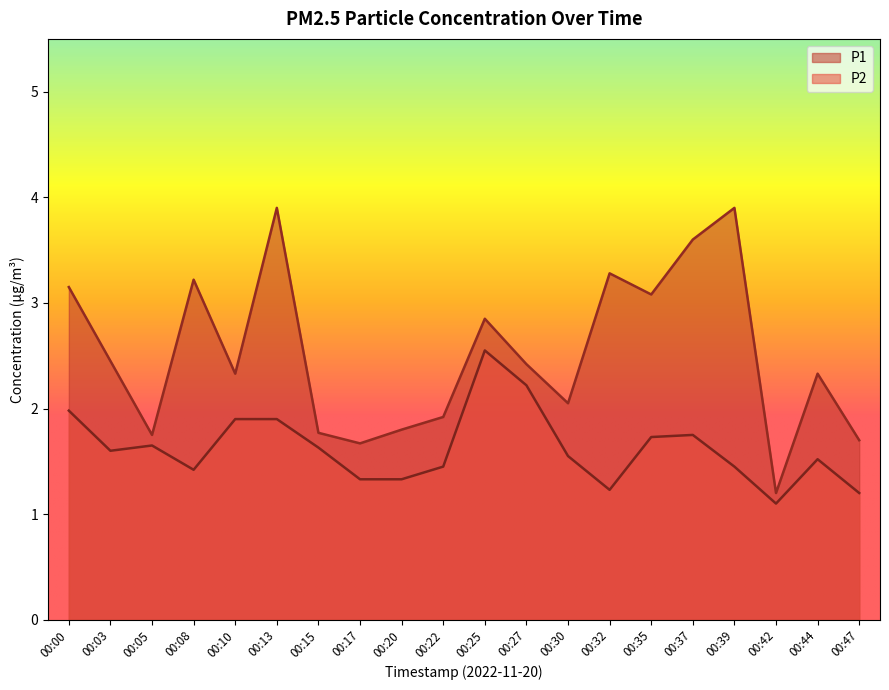

At which category does P2 reach its first local valley?

00:03